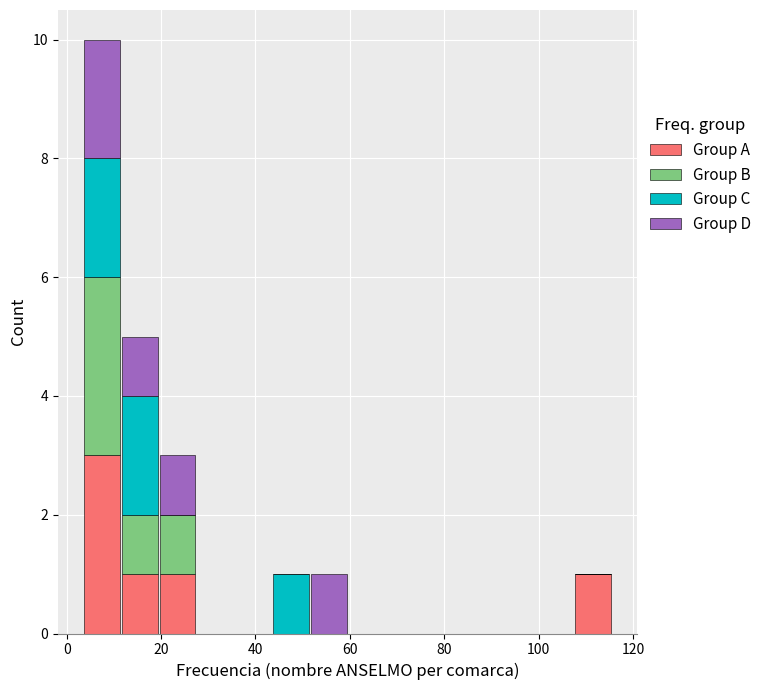

What is the total height of the stacked bar covering 3.5 to 11.5 on the x-axis? Neither the bar edges nor the heights are printed on the chart, so give them approximately, as read against the axes.

10